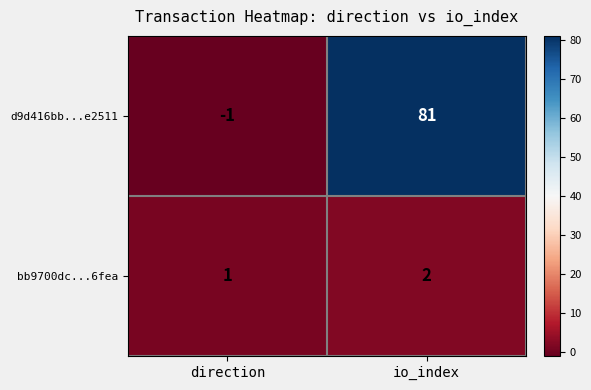

True or false: bb9700dc...6fea has a value of 1 at direction.

True